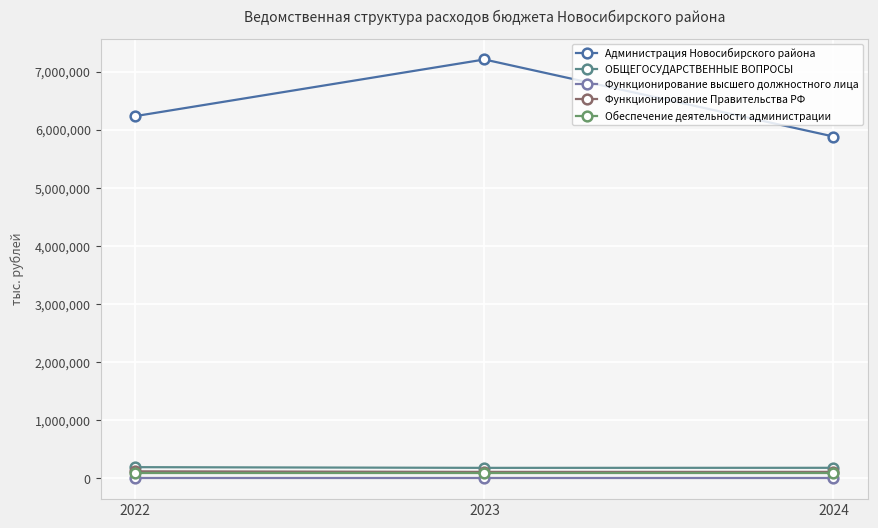

Which series has the widest spread of values?

Администрация Новосибирского района